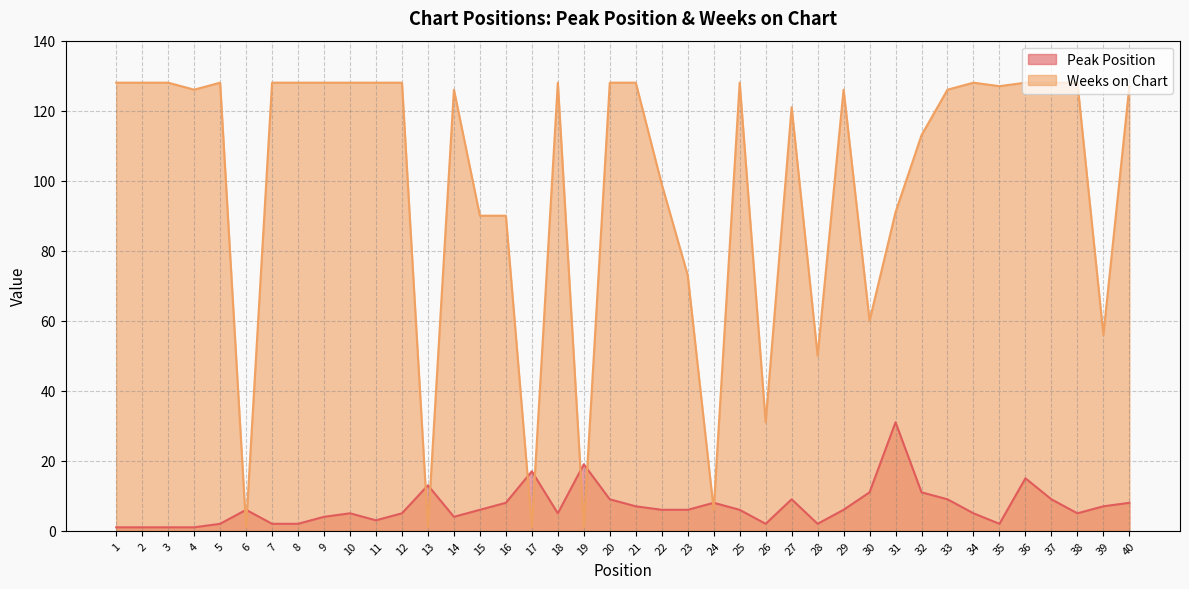

The value of Weeks on Chart at 40 is 54. True or false?

False